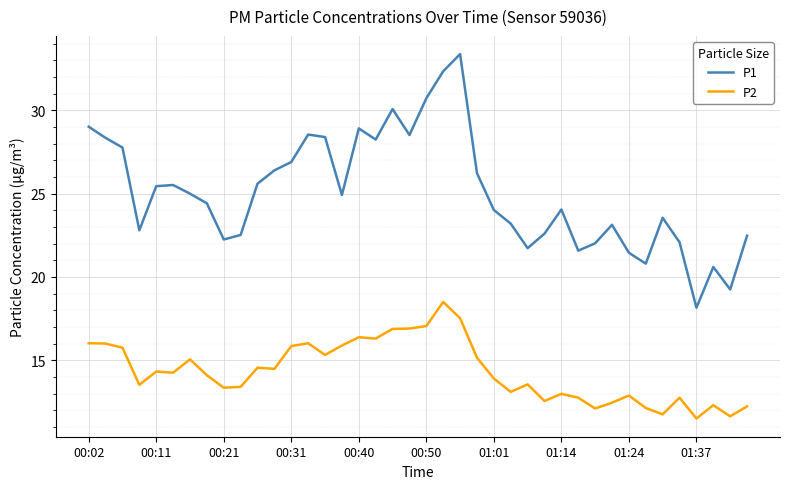

What is the difference between the maximum and minimum values in the P1 series?

15.2